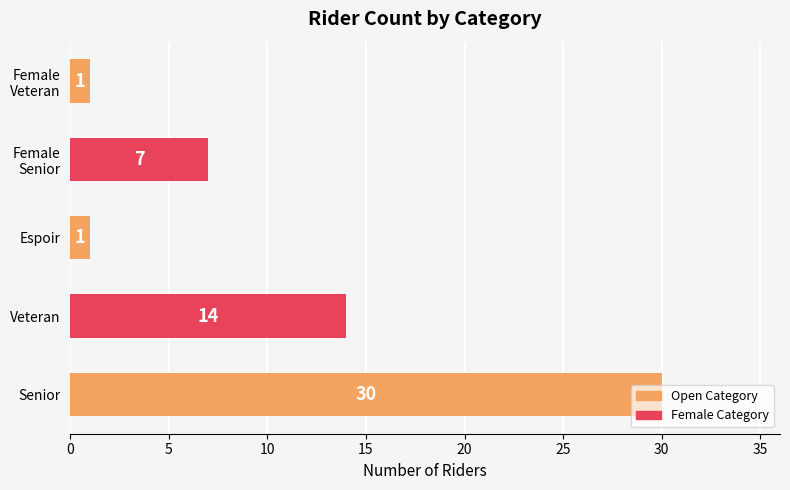

Between Senior and Espoir, which is larger?

Senior